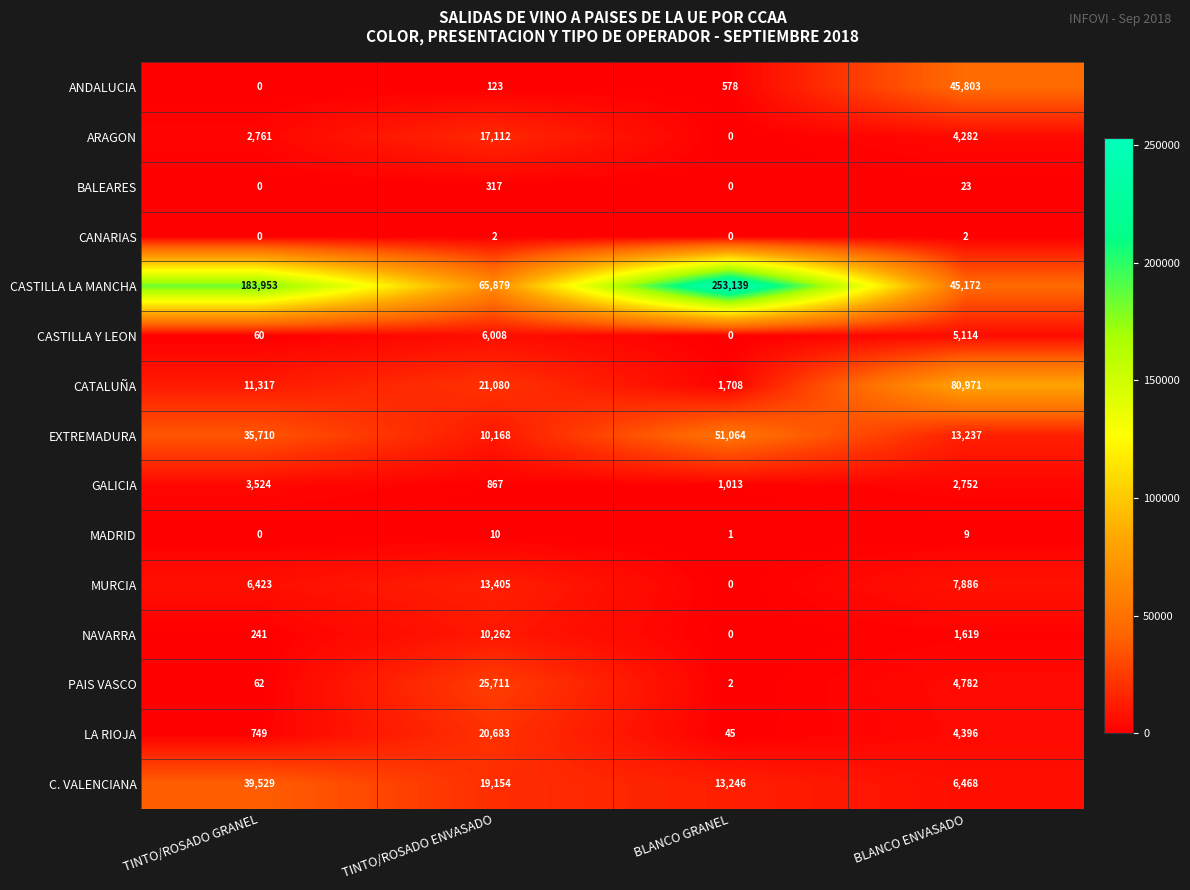

At which label is C. VALENCIANA closest to 22998?

TINTO/ROSADO ENVASADO